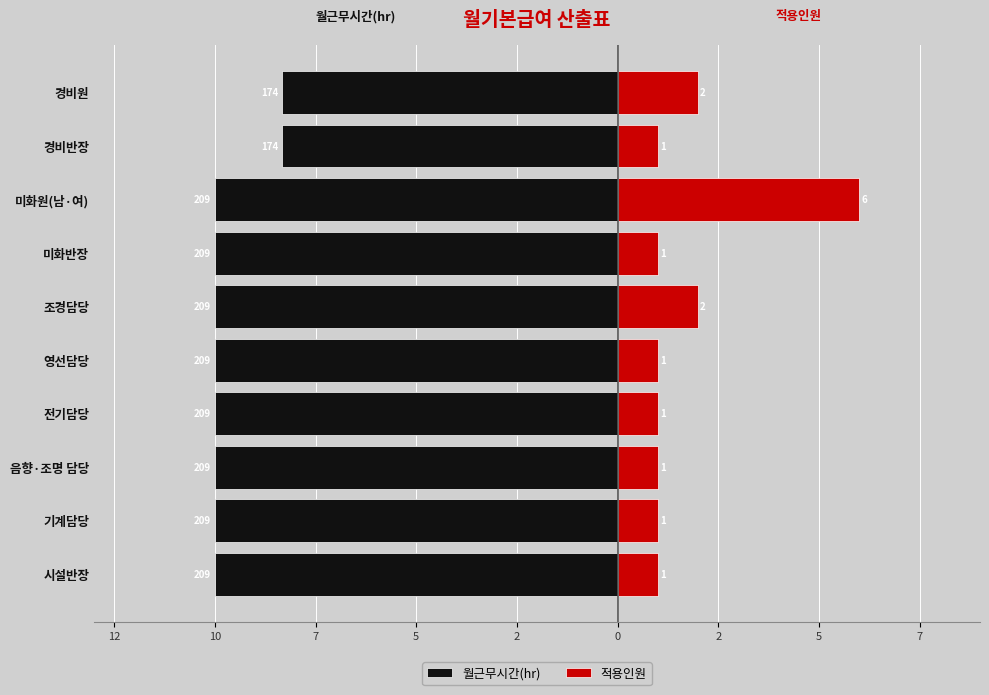

What is the total value across all series at 7?

-9.0